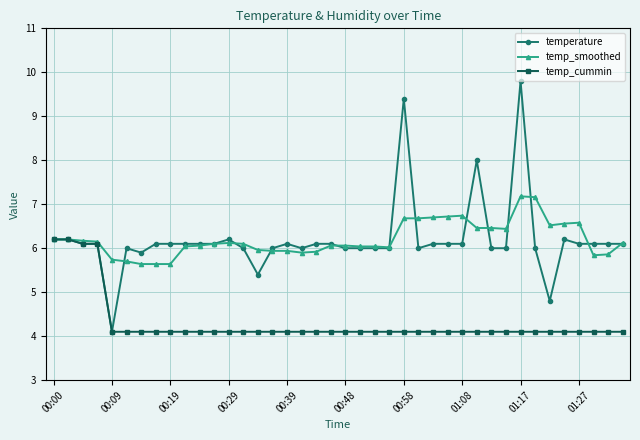

What is the difference between the maximum and minimum values in the temperature series?

5.7